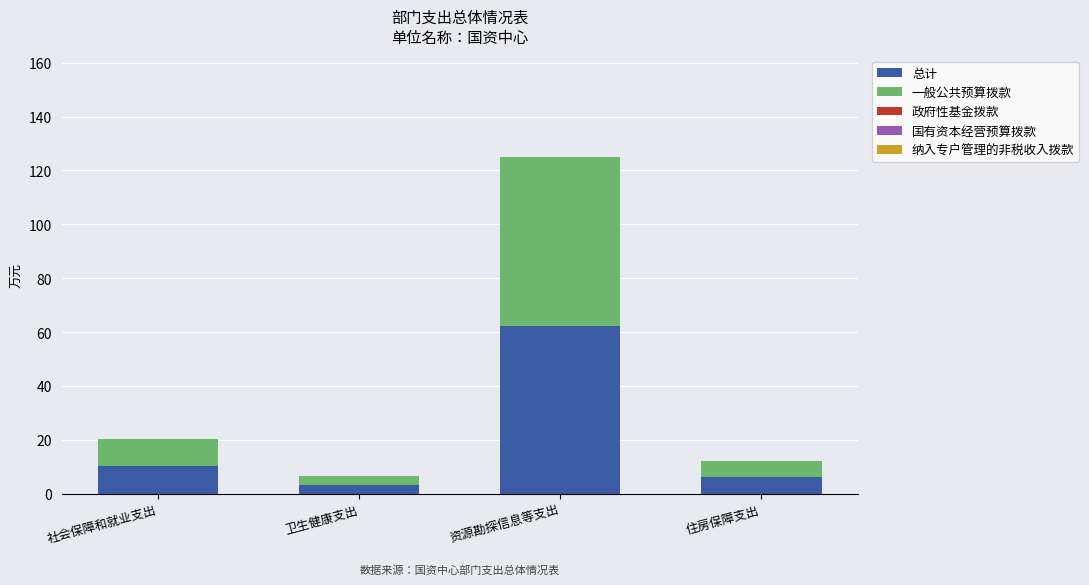

The value of 总计 at 社会保障和就业支出 is 10.3. True or false?

True